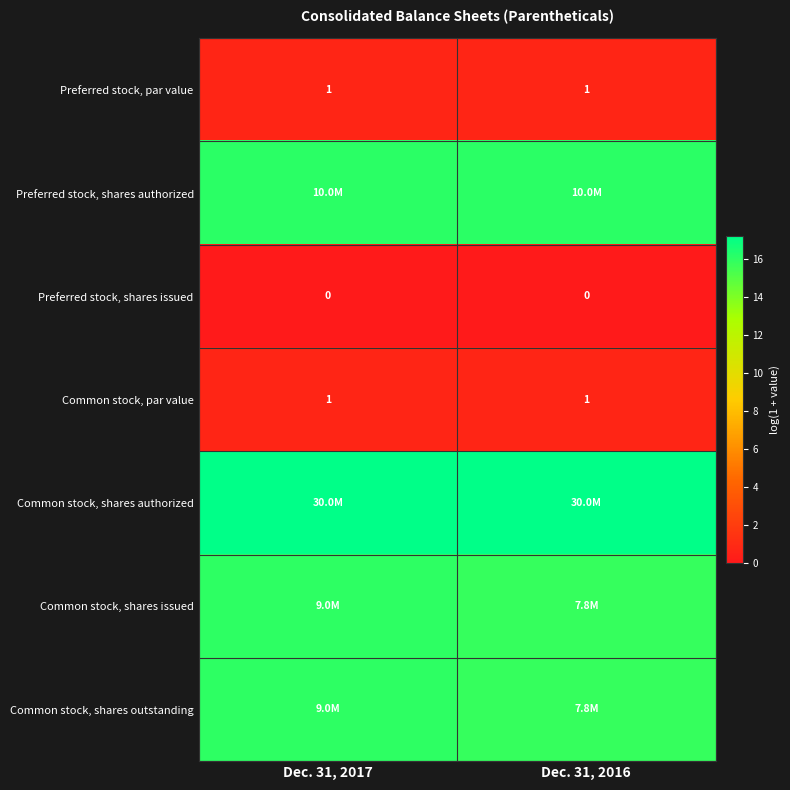

True or false: Common stock, shares issued has a value of 15.9 at Dec. 31, 2016.

True